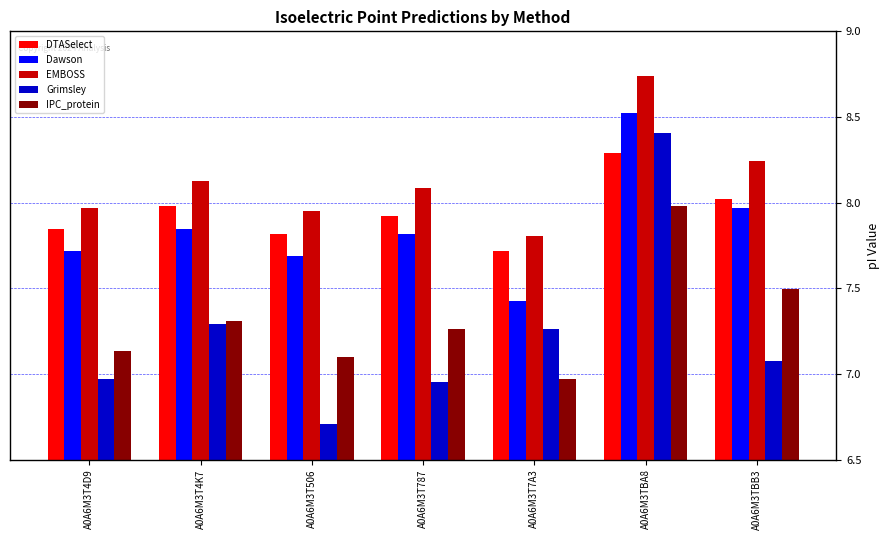

Does the chart contain any negative values?

No